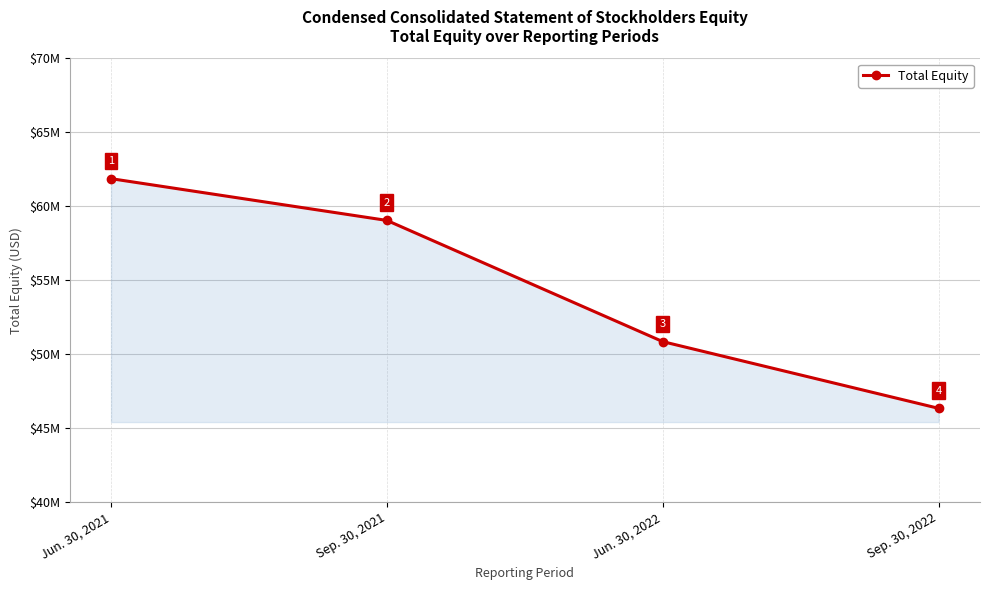

What is the value of the 4th point from the left?

46346567